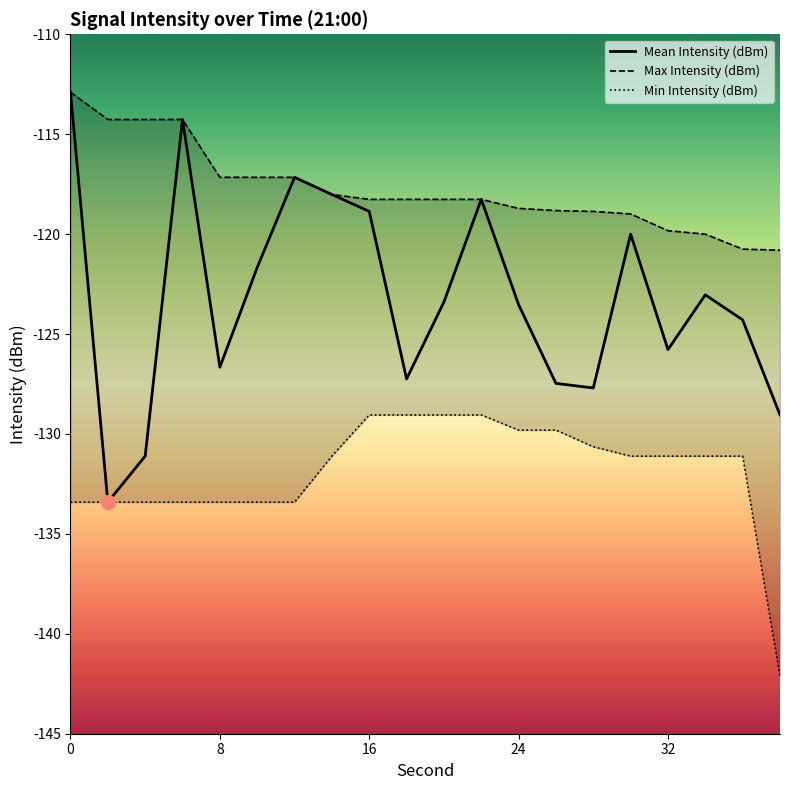

What is the minimum value for Mean Intensity (dBm)?

-133.4